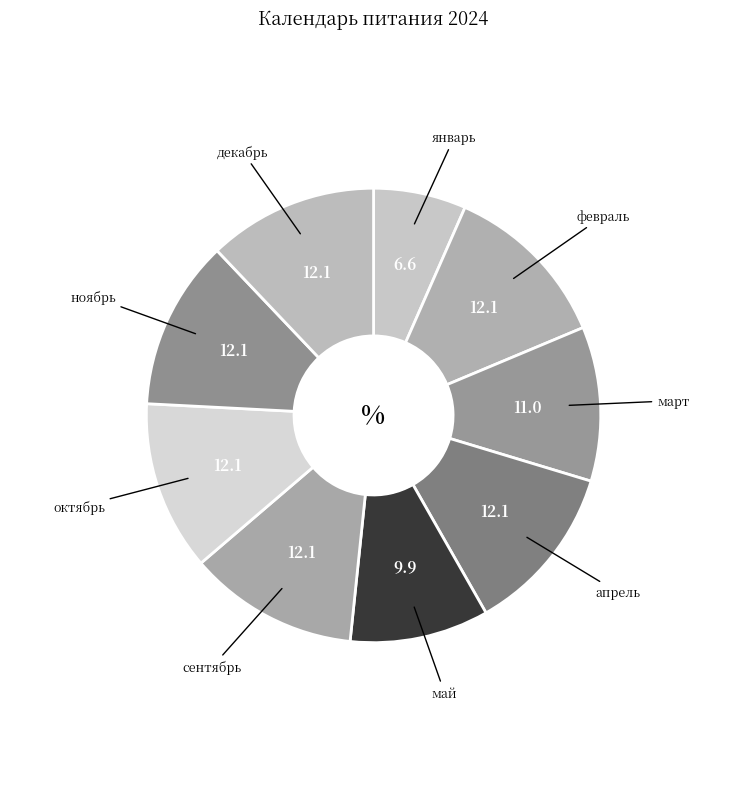

How many segments does this pie chart have?

9